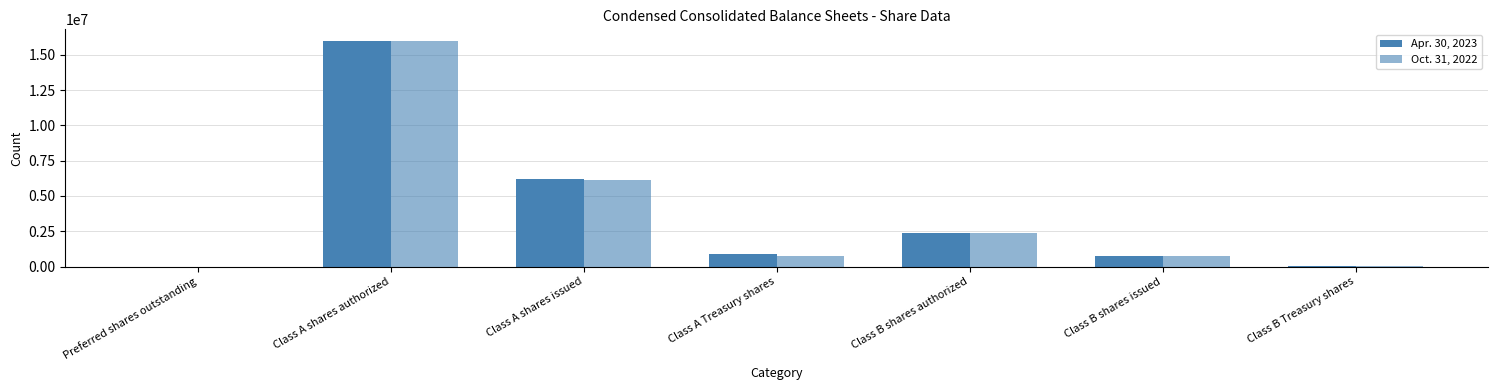

Count the number of categories in the chart.

7